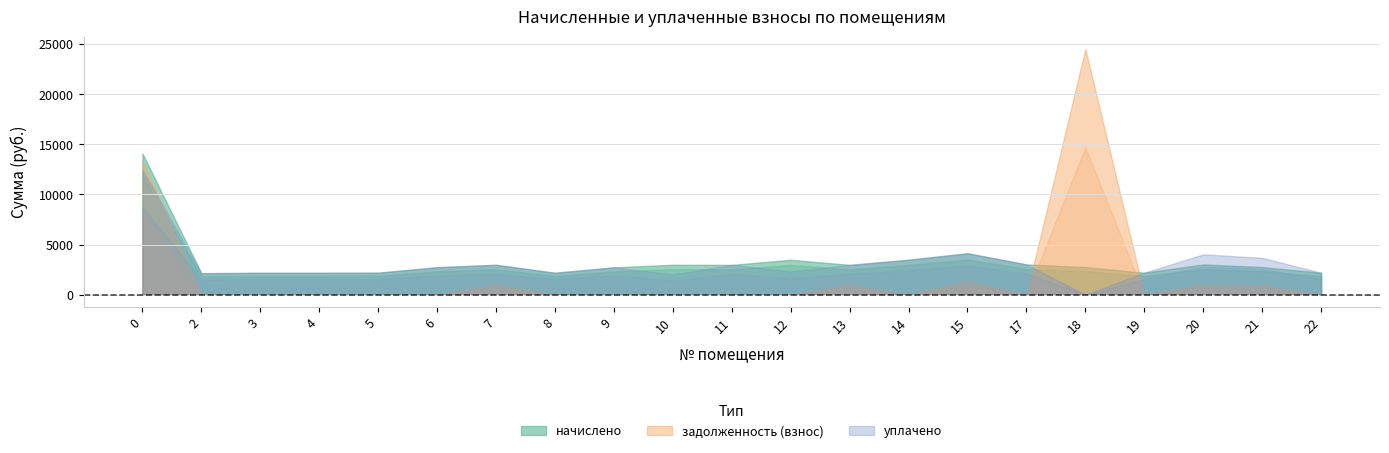

Which series changed the most between 13 and 15?

начислено